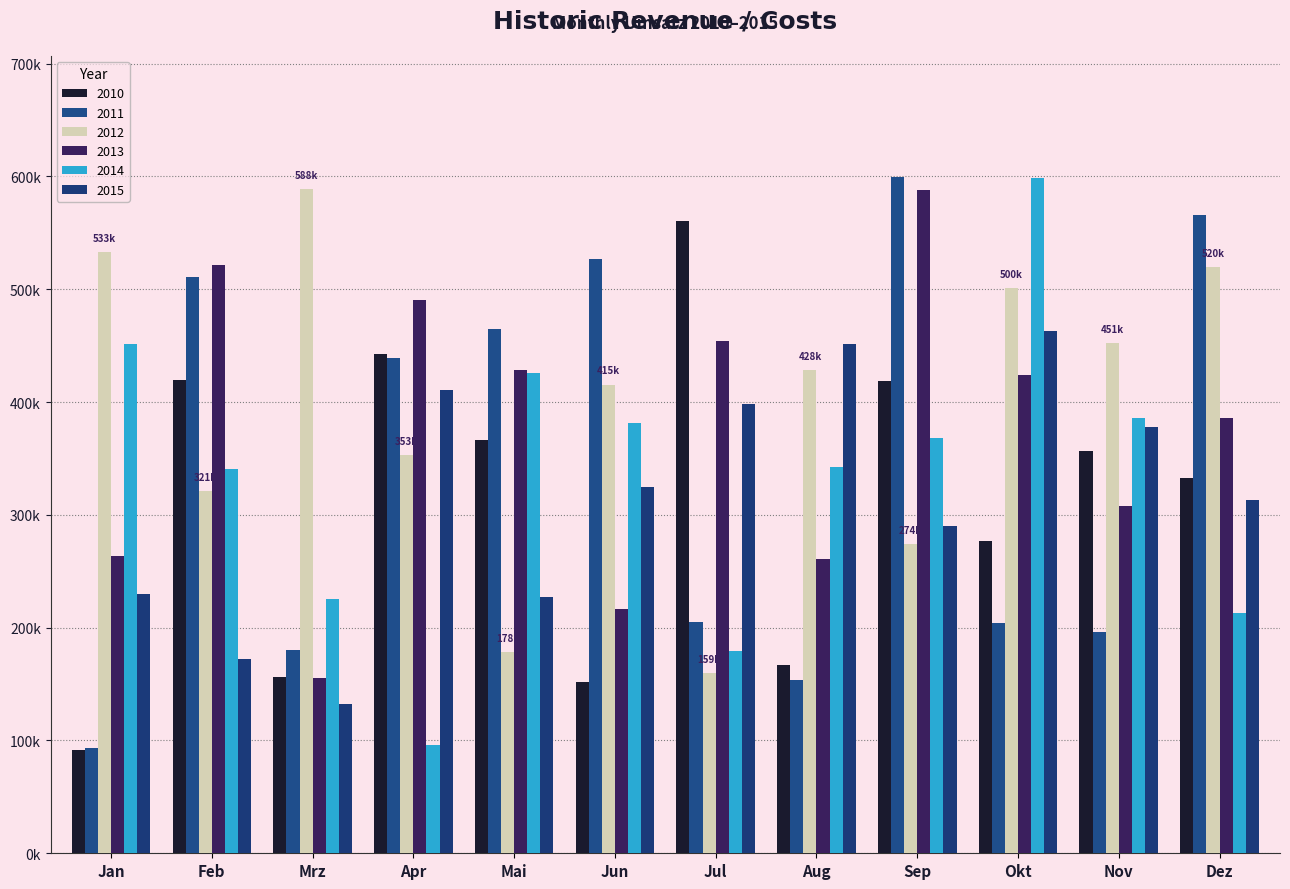

Between Mai and Jan, which is larger?

Mai